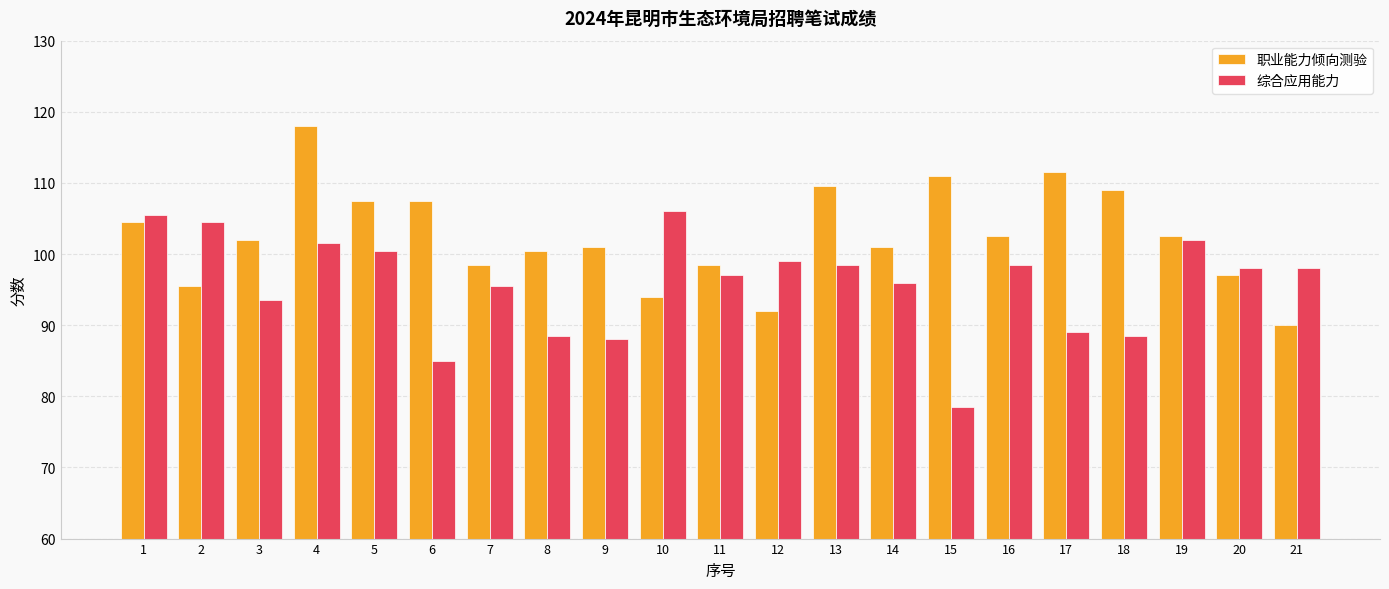

Rank the series at 1 from lowest to highest value.

职业能力倾向测验, 综合应用能力